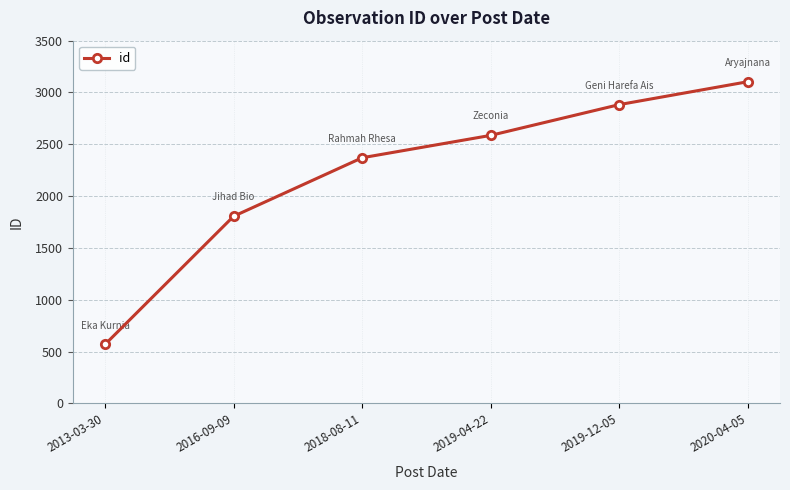

What is the sum of all values?

13316